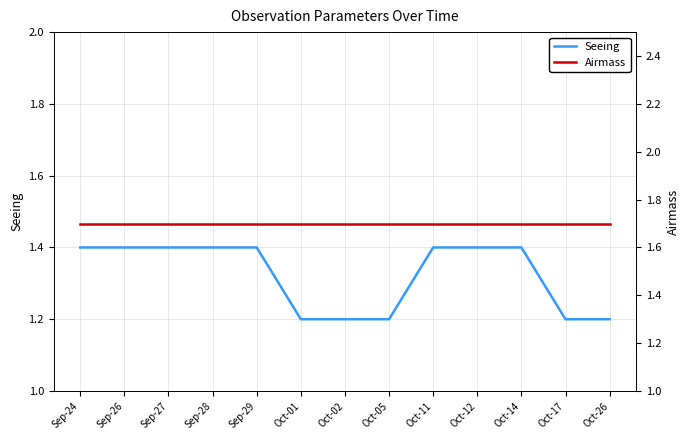

Which category has the lowest value across all series?

Oct-01